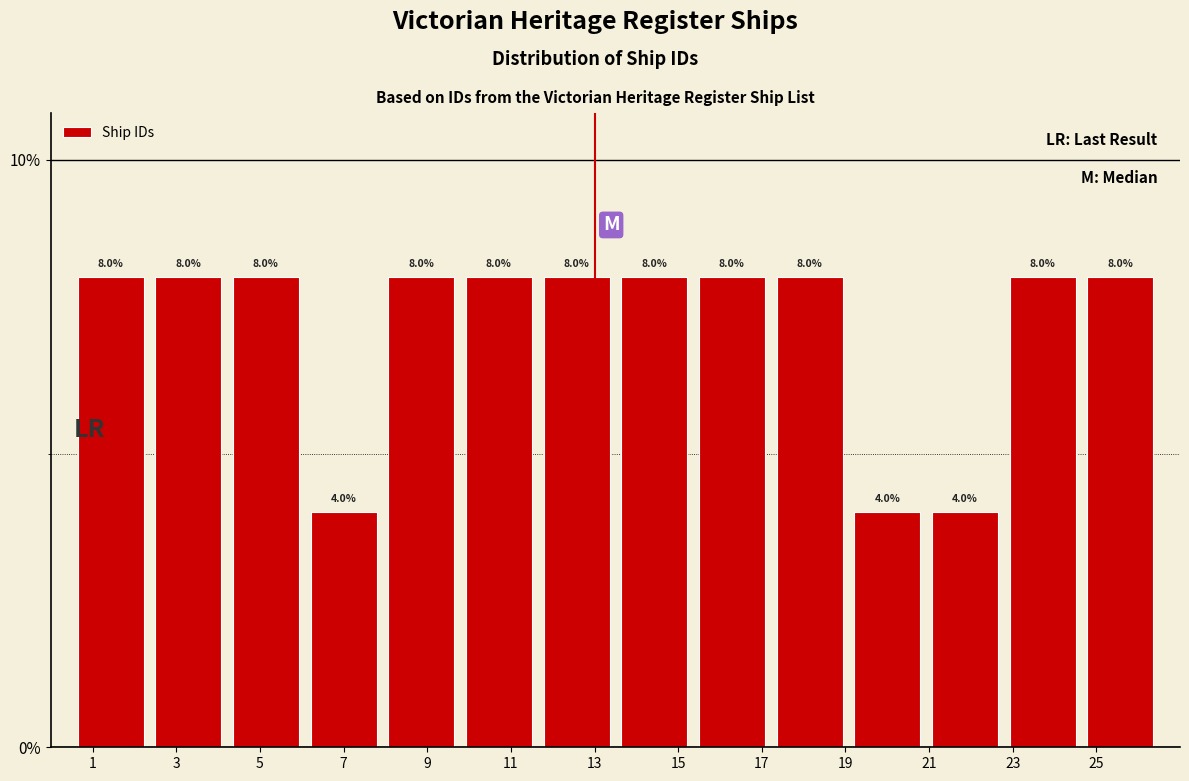

How tall is the bar that spans 0.6 to 2.4 on the x-axis? The bar edges are not printed on the chart, so give them approximately, as read against the axis.

8.0